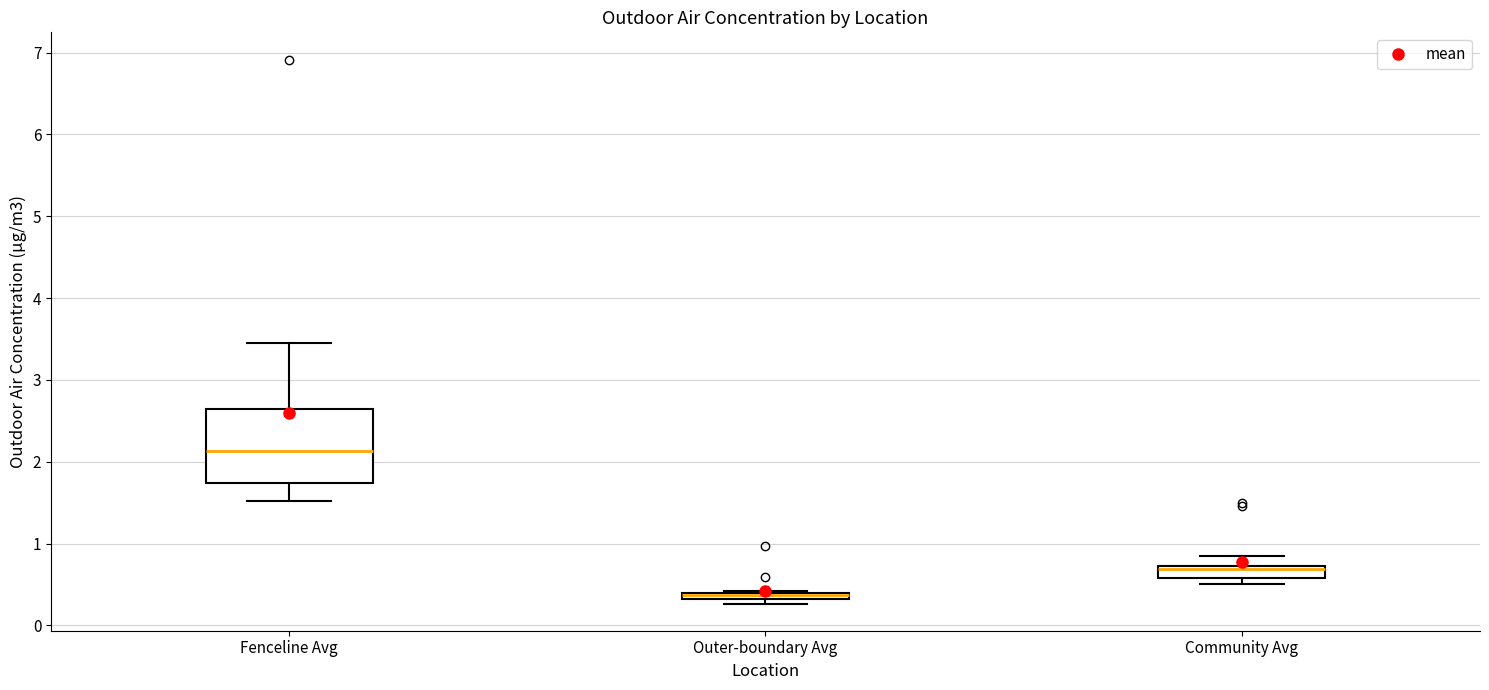

Comparing the boxes themselves (not the whiskers), which one is the tallest?

Fenceline Avg